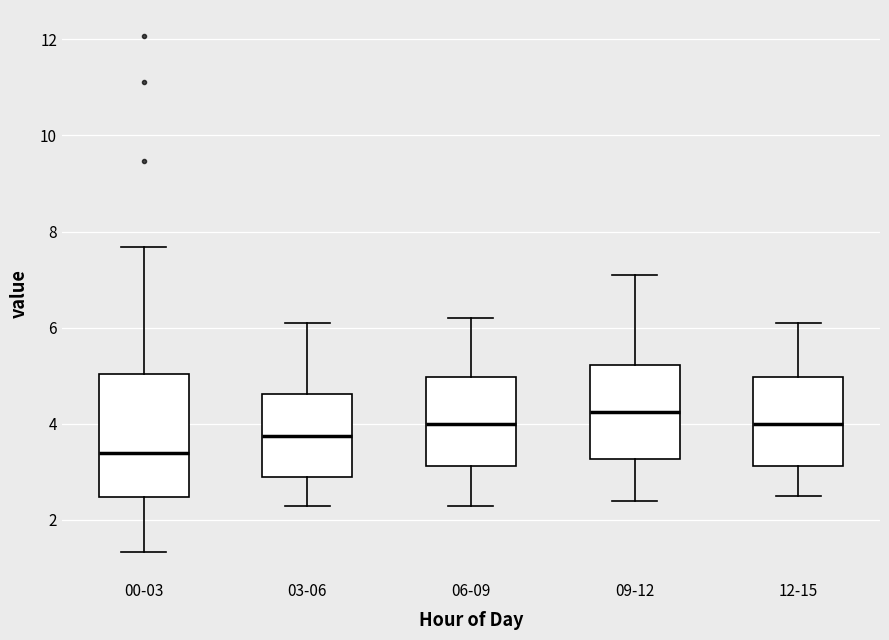

Which box has the lowest median line?

00-03